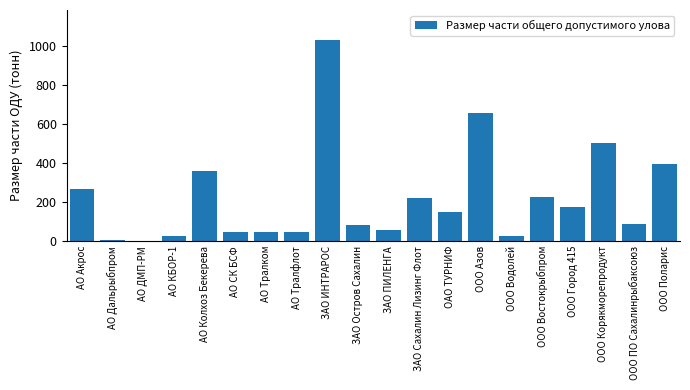

What value does the data have at ЗАО ИНТРАРОС?

1032.2